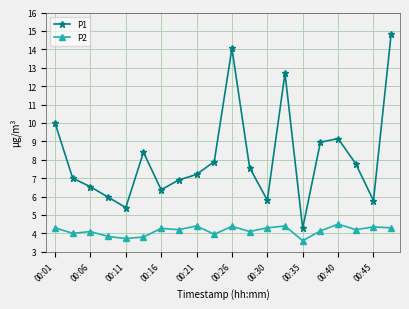

What is the value of the P2 point at the 1st from the left?

4.3